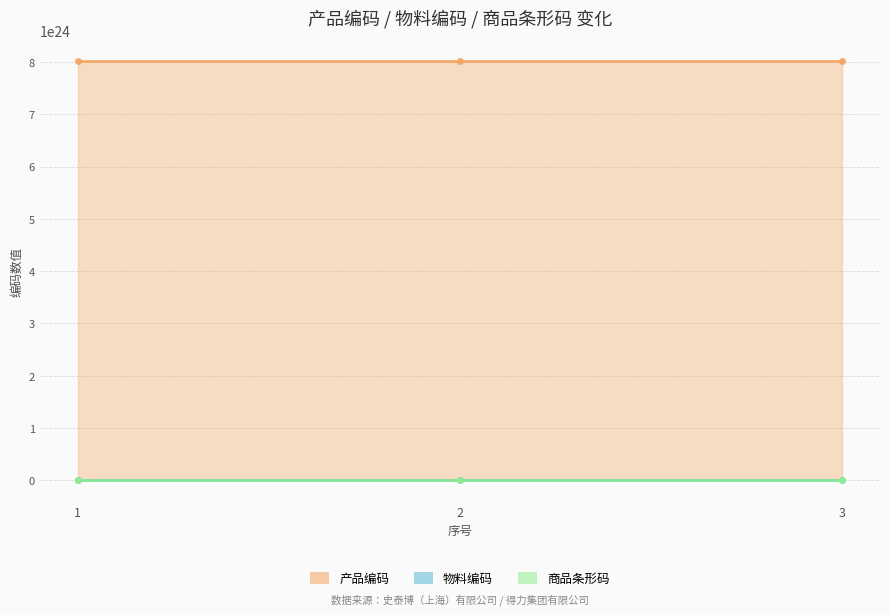

What is the difference between the 物料编码 values at 3 and 1?

9607489412